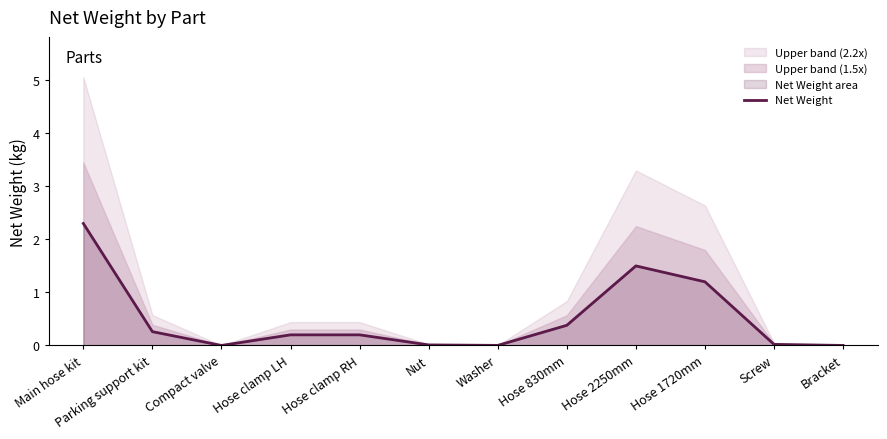

What is the label of the 8th point from the right?

Hose clamp RH